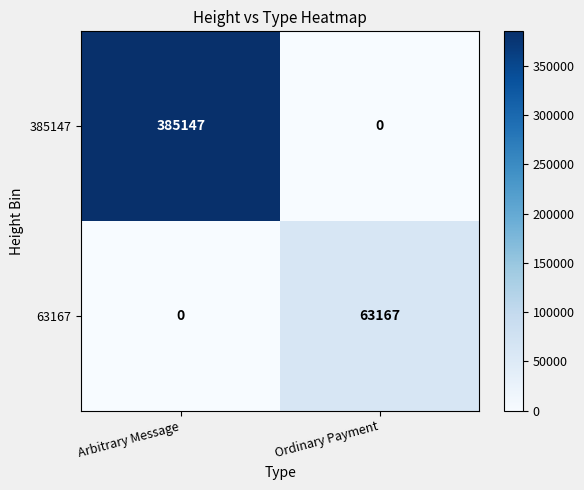

List the series in order of their overall mean, lowest first.

63167, 385147